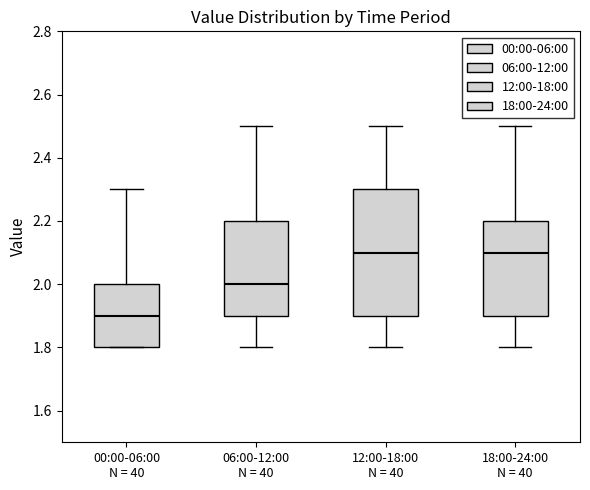

Reading left to right, transcribe this box plot: for each box, give where its median line is, the range the box spans, and where its two whiskers end, as read against the y-axis. The values are not printed on the chart, so give them approximately, as read against the axis.

00:00-06:00 N = 40: median 1.9, box 1.8 to 2.0, whiskers 1.8 to 2.3
06:00-12:00 N = 40: median 2.0, box 1.9 to 2.2, whiskers 1.8 to 2.5
12:00-18:00 N = 40: median 2.1, box 1.9 to 2.3, whiskers 1.8 to 2.5
18:00-24:00 N = 40: median 2.1, box 1.9 to 2.2, whiskers 1.8 to 2.5